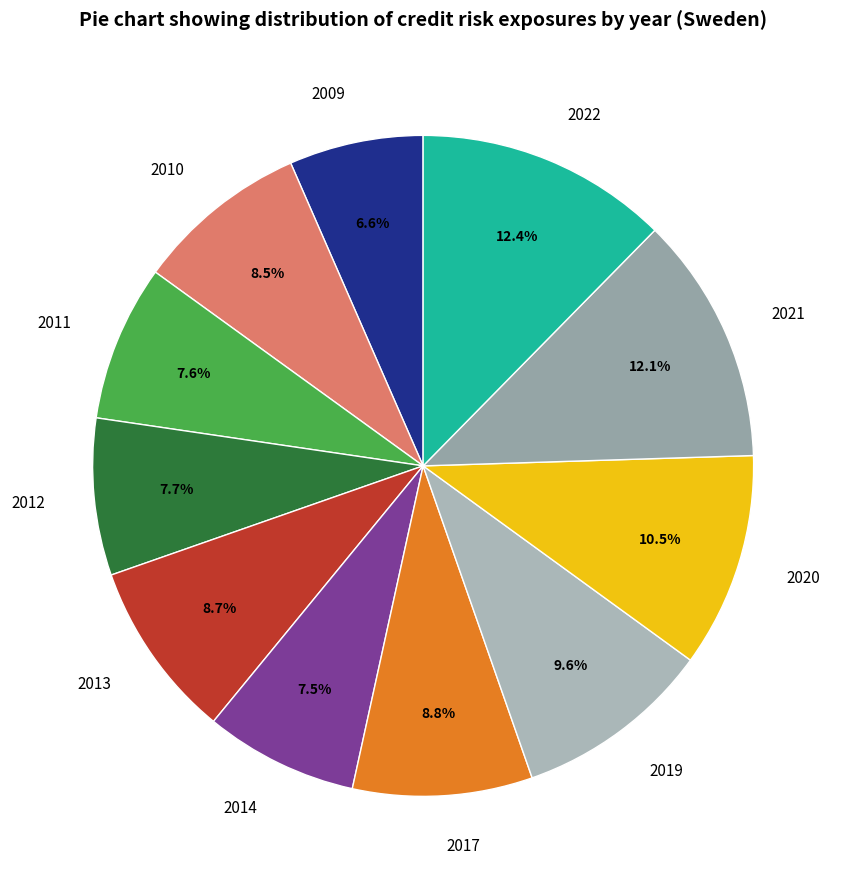

What percentage is NOT represented by 2014?

92.5%